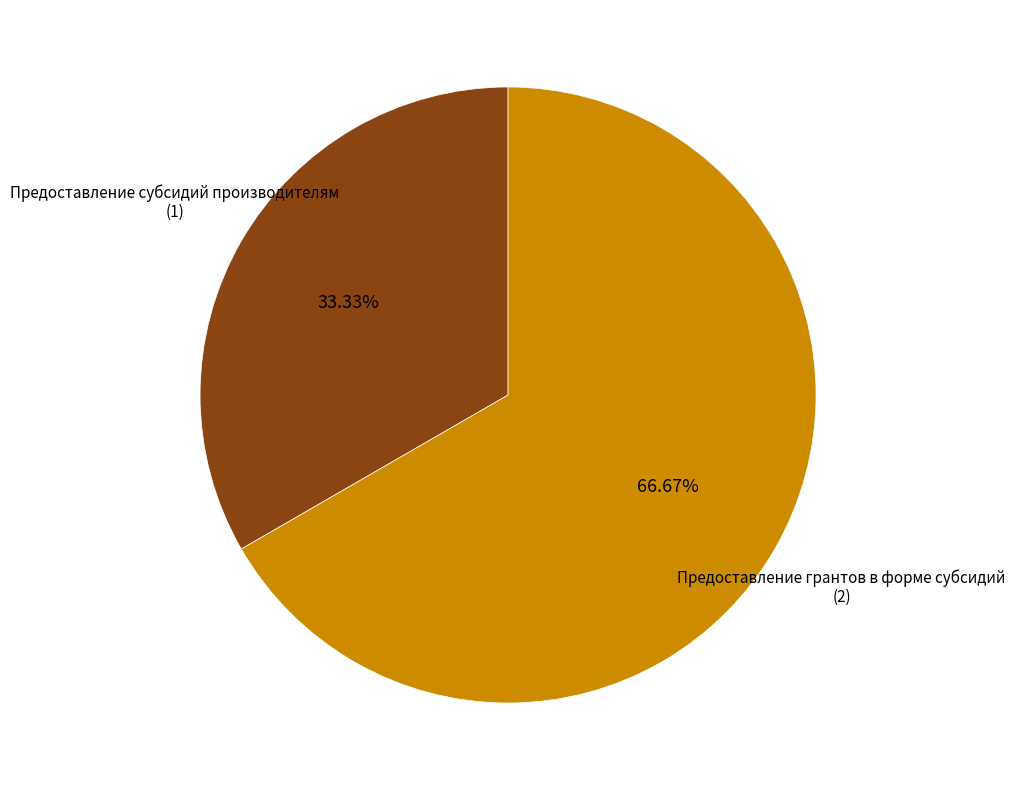

How many slices are in this pie chart?

2